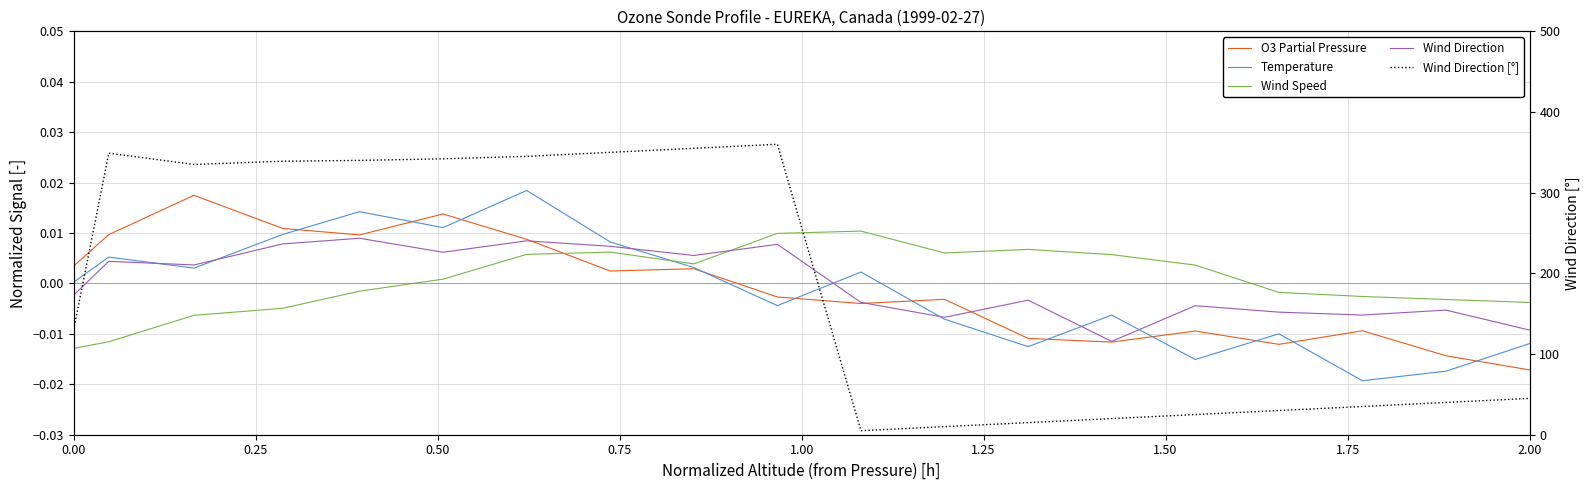

How many values in the Wind Direction [°] series are below 130?

9